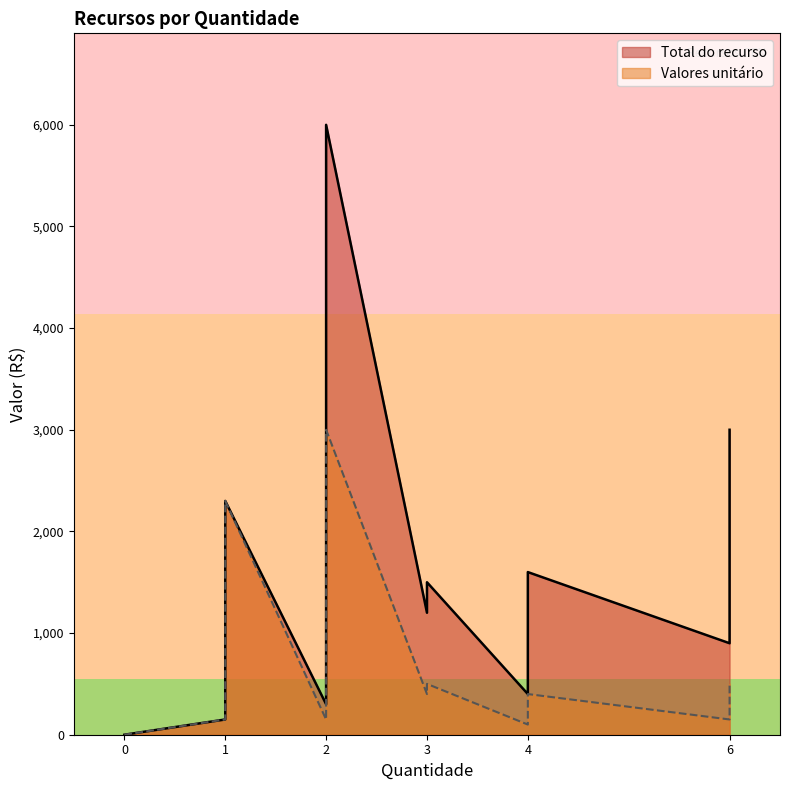

What is the label of the 20th point from the left?

6